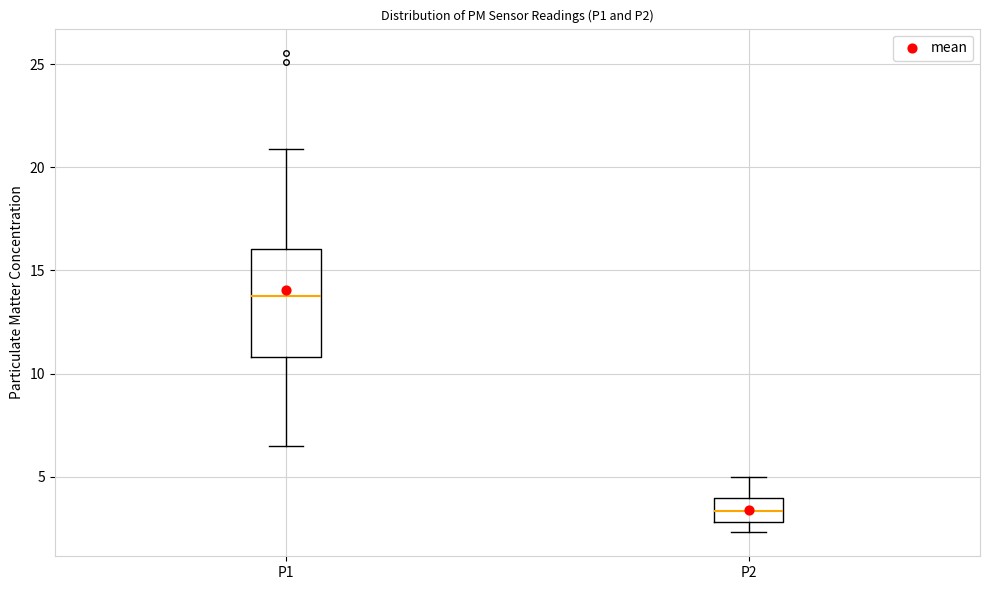

Comparing the boxes themselves (not the whiskers), which one is the tallest?

P1